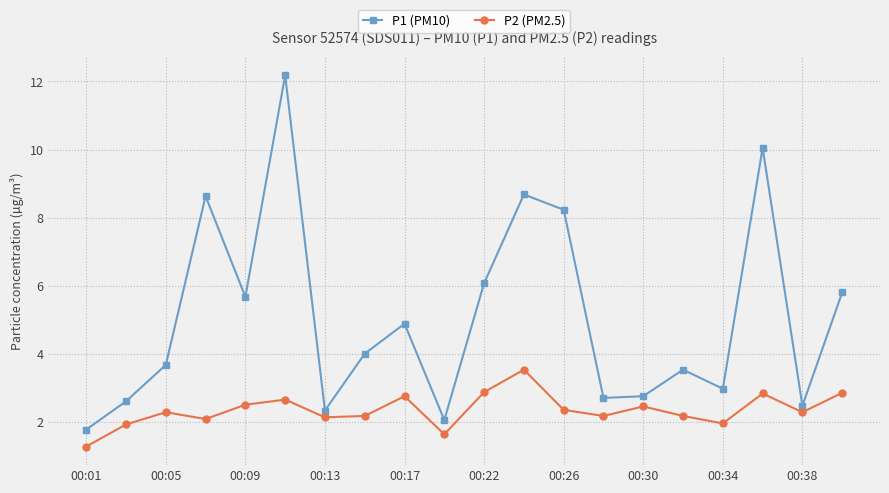

True or false: P2 (PM2.5) has more than 1 interior local peaks.

True